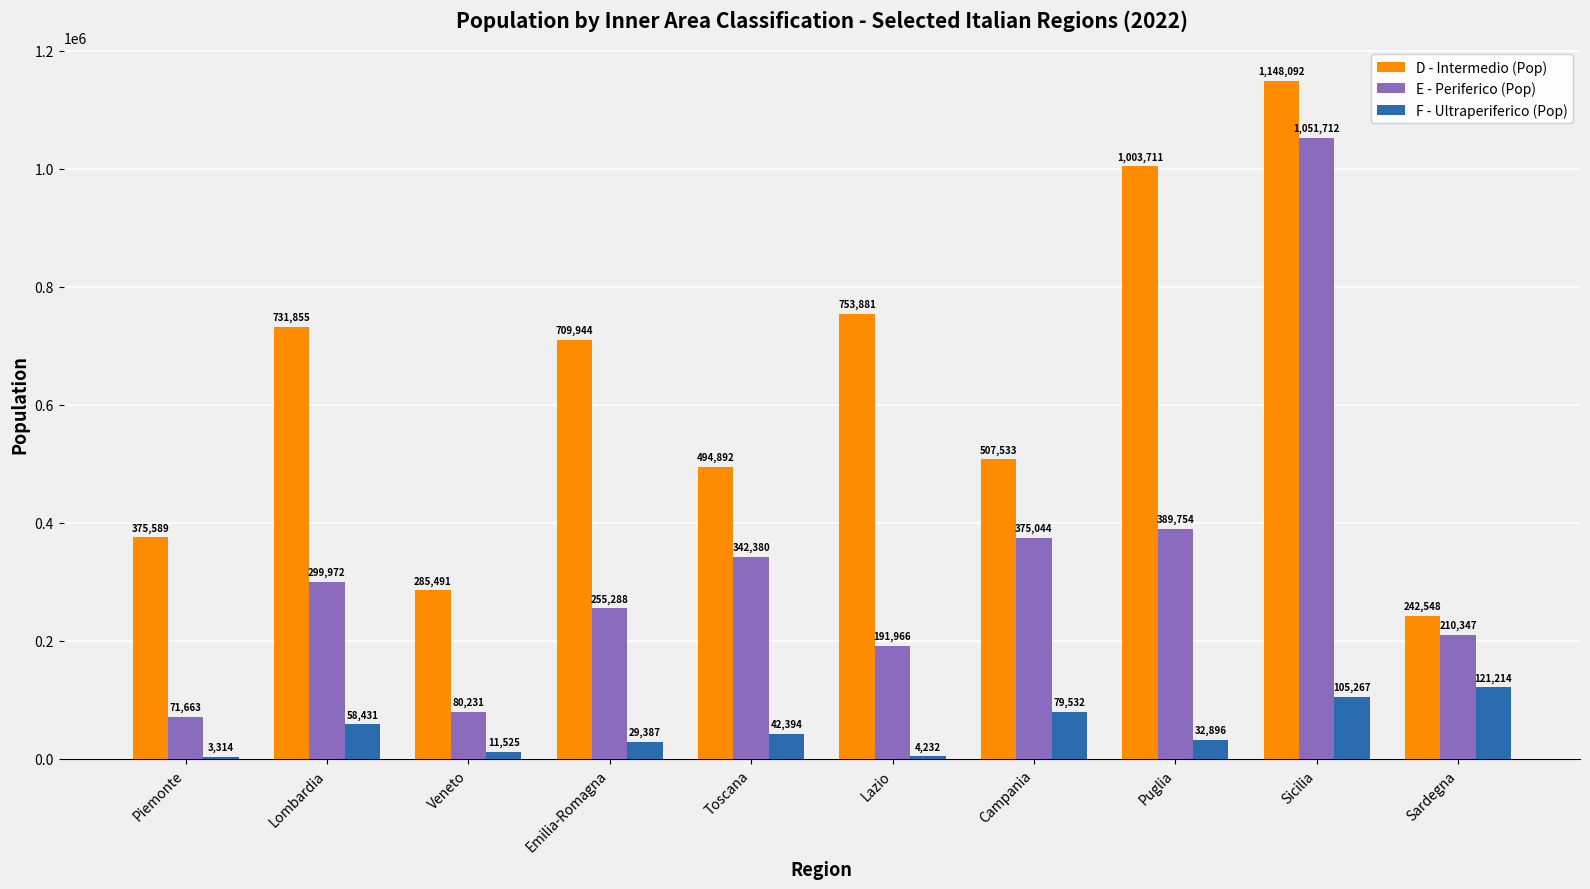

Count the number of data series in this chart.

3